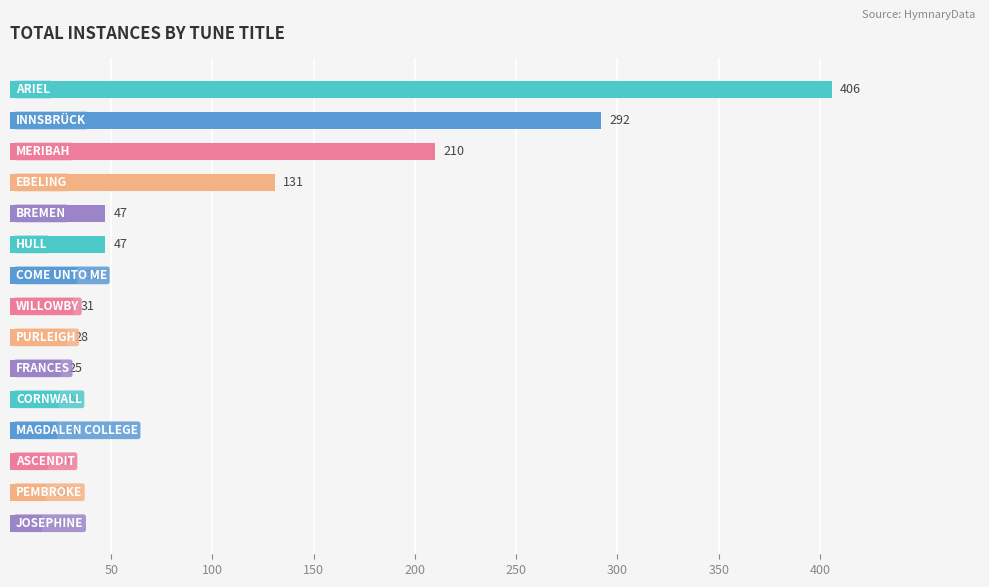

What is the smallest value displayed?

16